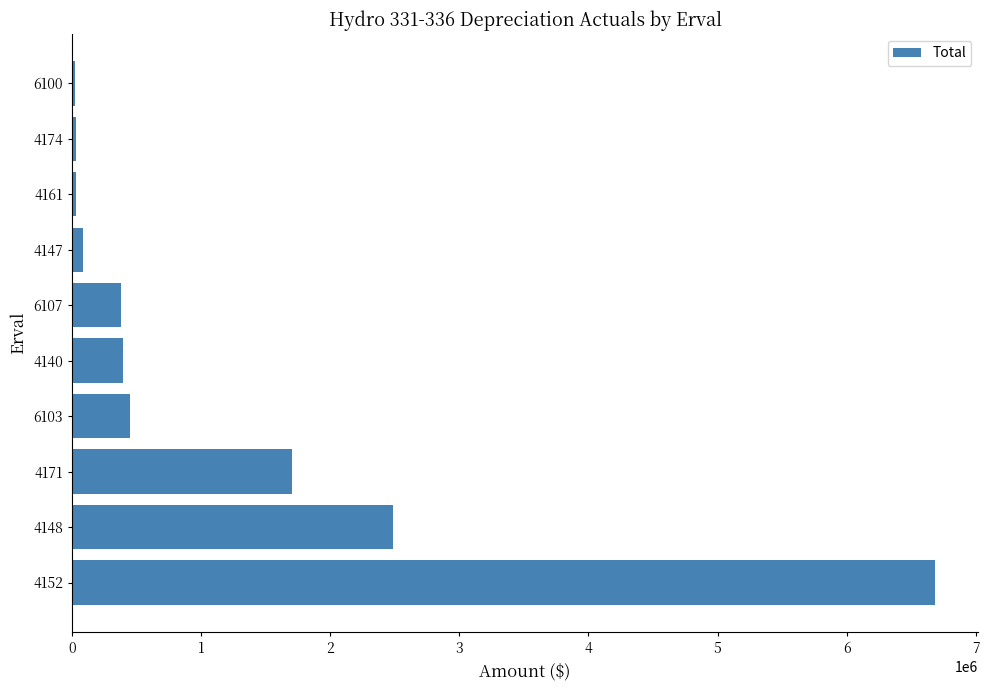

What is the ratio of the value at 4171 to the value at 4148?

0.7